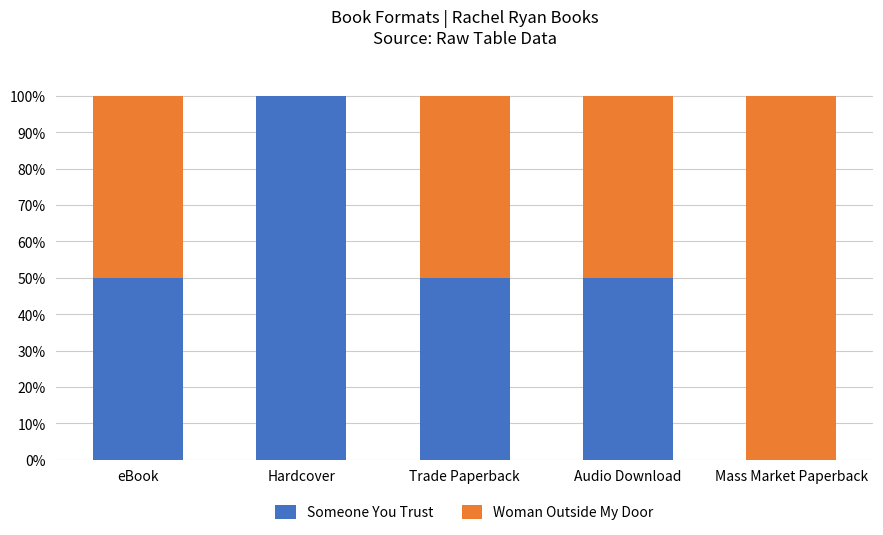

What are all the series names shown in the legend?

Someone You Trust, Woman Outside My Door